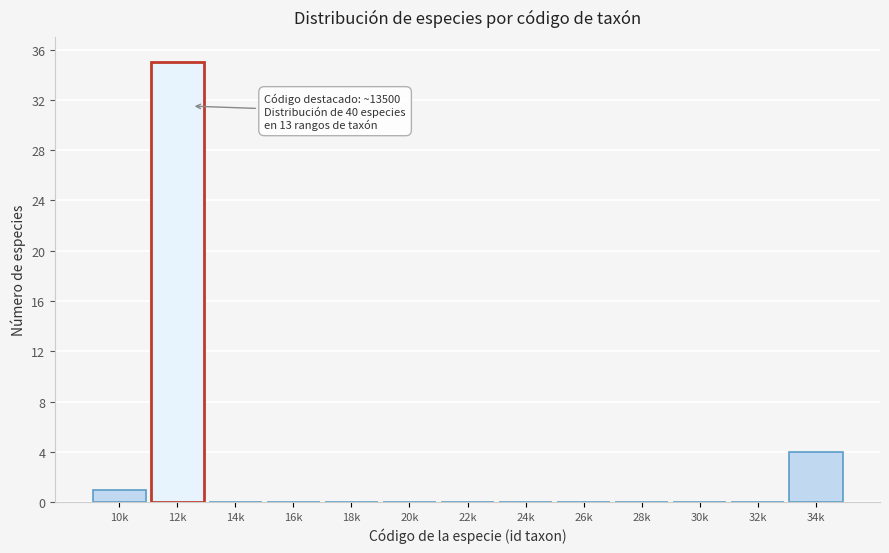

Reading left to right, list all the values displayed in this chart.

10k=1	12k=35	14k=0	16k=0	18k=0	20k=0	22k=0	24k=0	26k=0	28k=0	30k=0	32k=0	34k=4